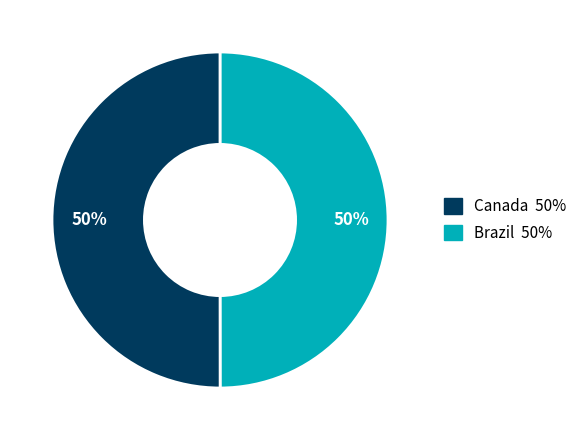

To the nearest percent, what is the average slice percentage?

50%